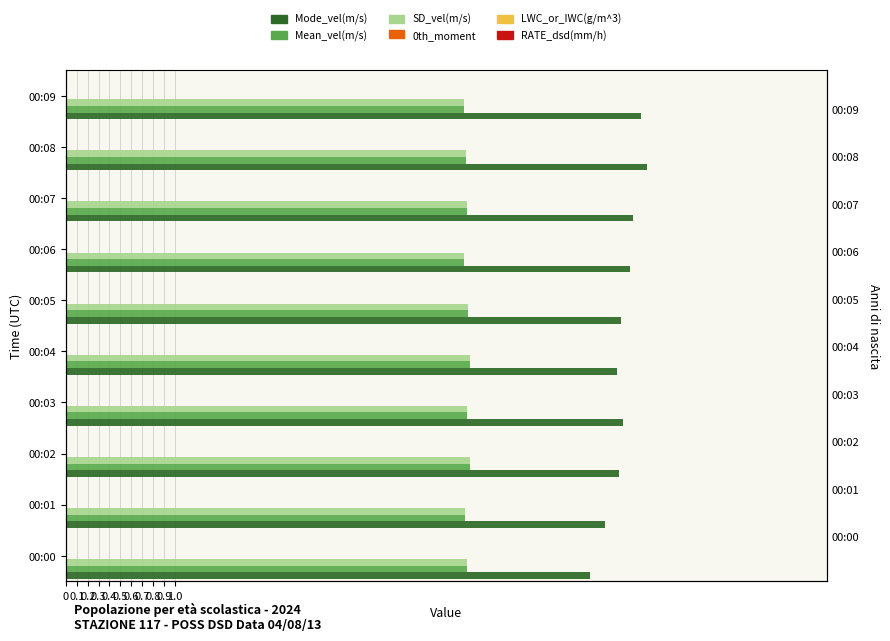

Which series has the largest range (max minus min)?

Mode_vel(m/s)